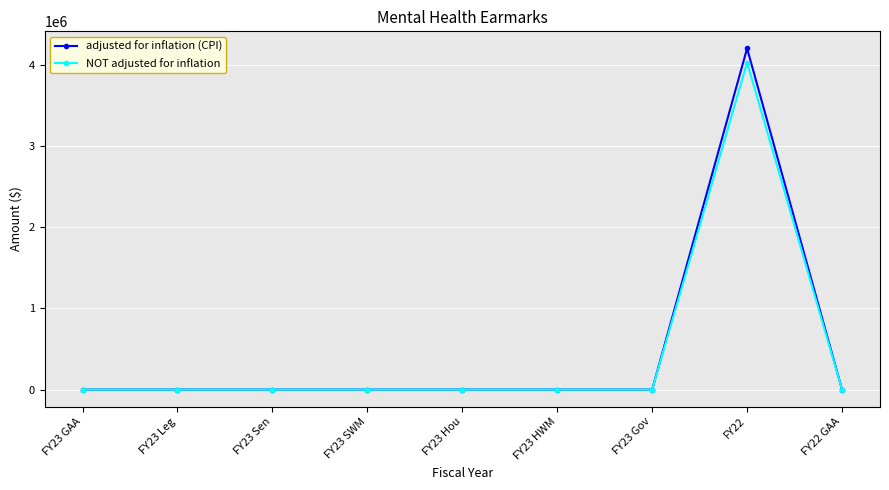

The value of adjusted for inflation (CPI) at FY23 HWM is 1353301. True or false?

False